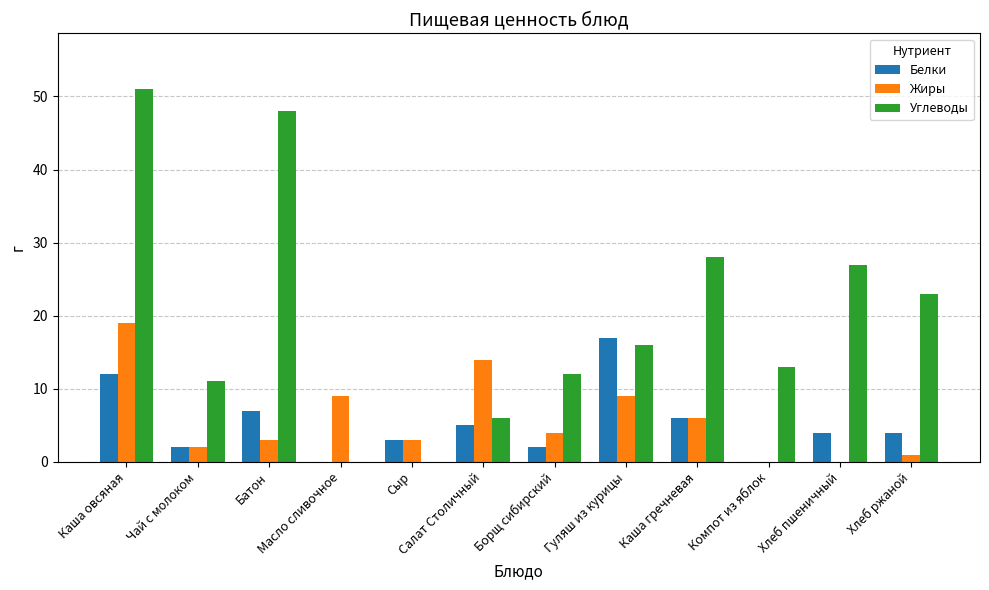

Where does the Жиры series first go above 4?

Каша овсяная